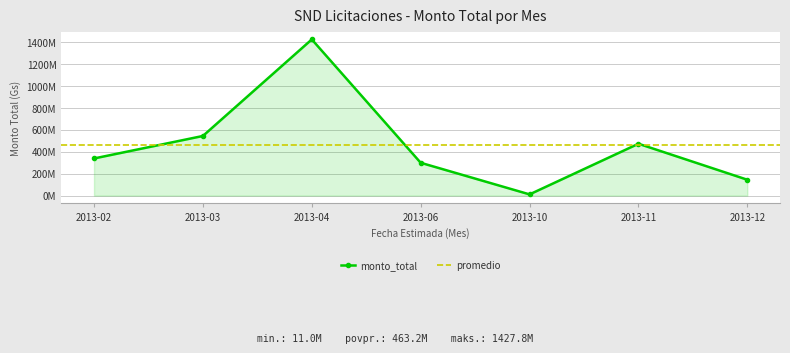

What is the sum of all values?

3242364130